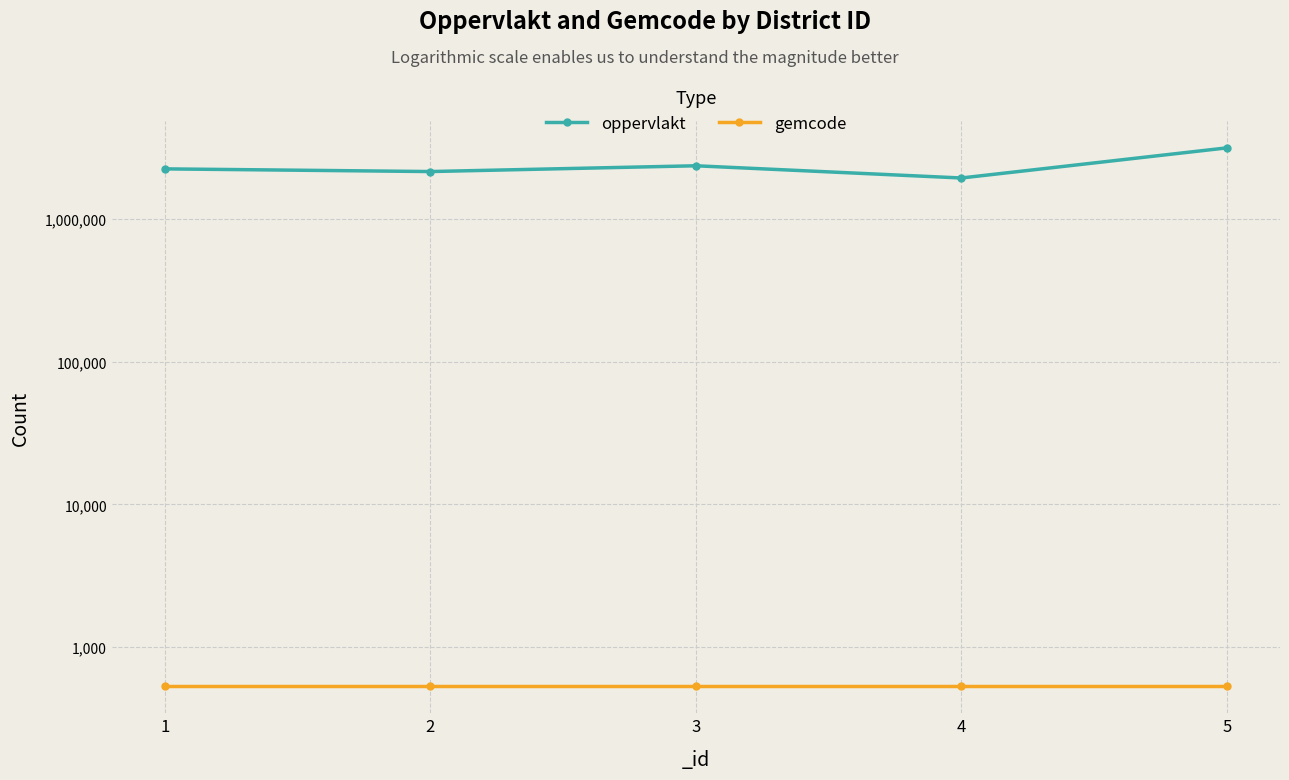

What is the sum of the gemcode values at 4 and 5?

1062